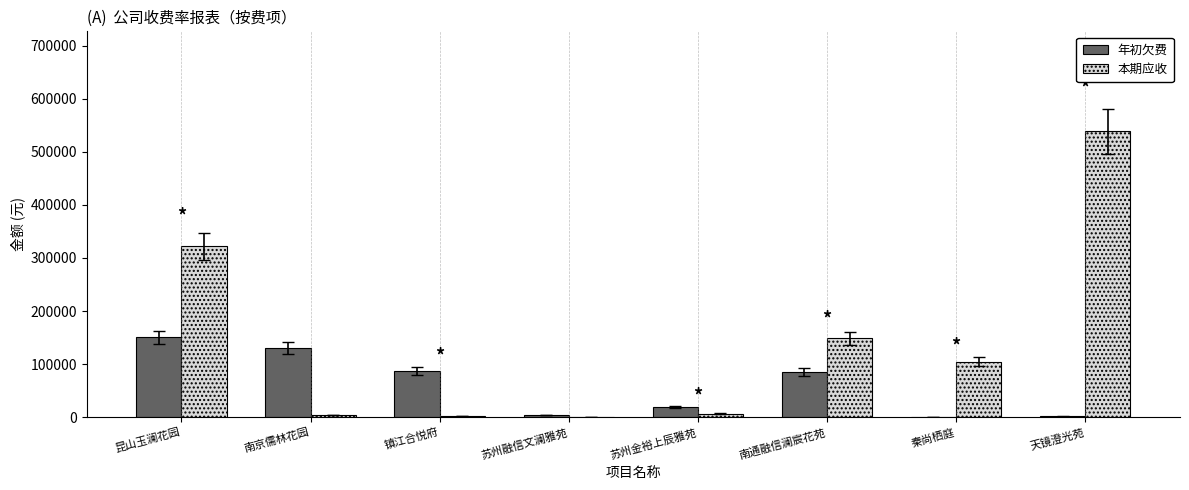

Which series has the largest range (max minus min)?

本期应收